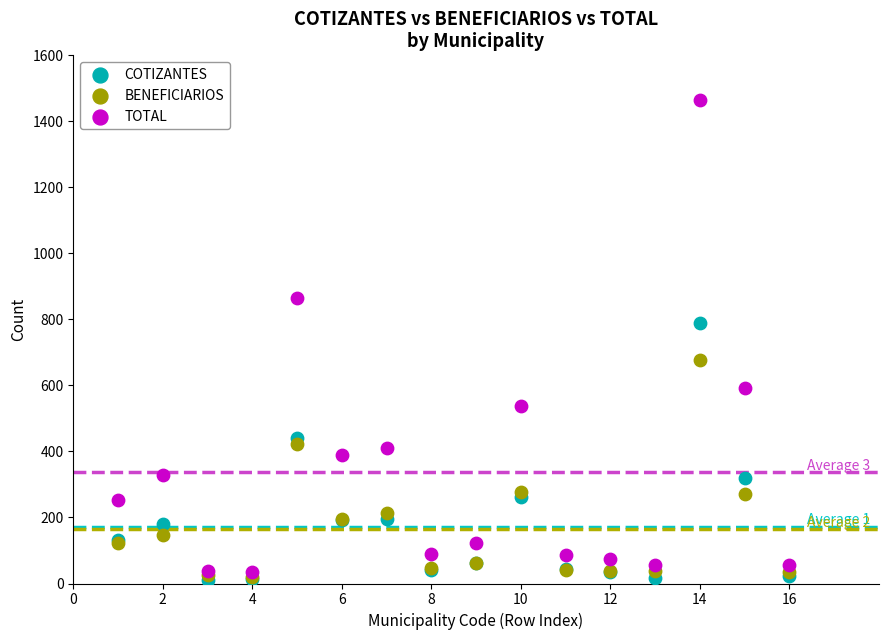

In the TOTAL series, what Y value is closest to 750?

865